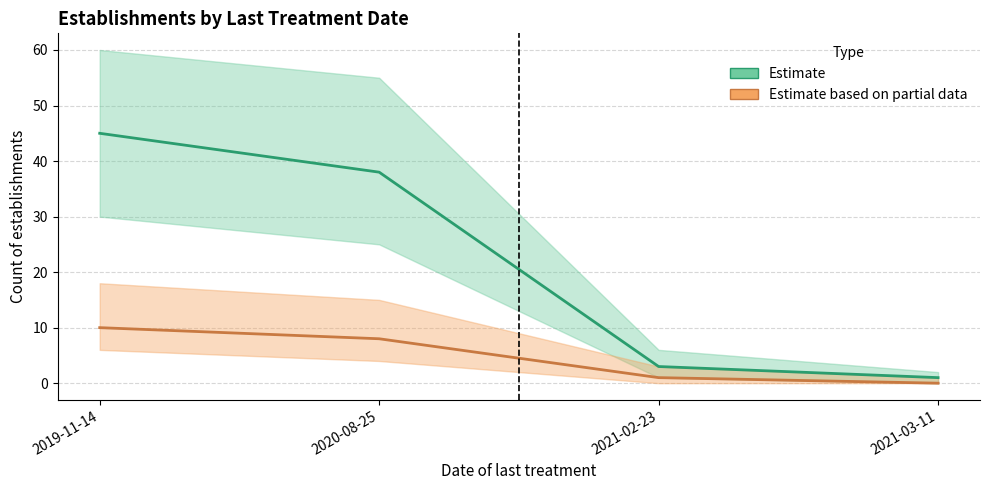

At which label is Estimate closest to 23?

2020-08-25